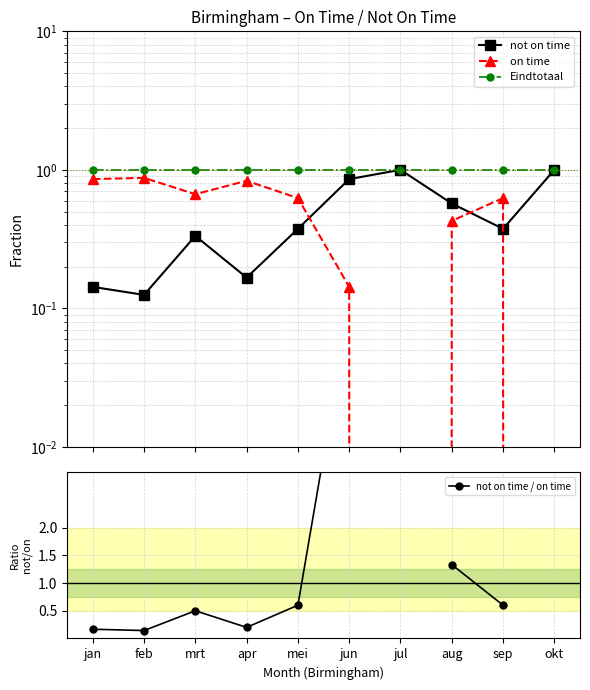

What is the maximum value shown in the chart?

6.0